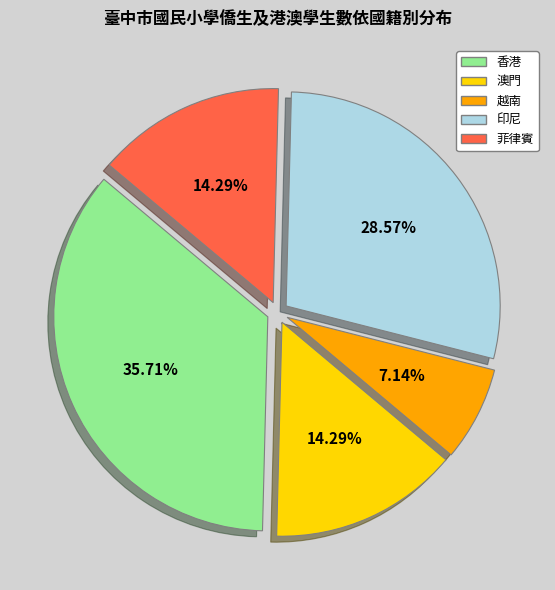

To the nearest percent, what is the combined percentage of 越南 and 澳門?

21%